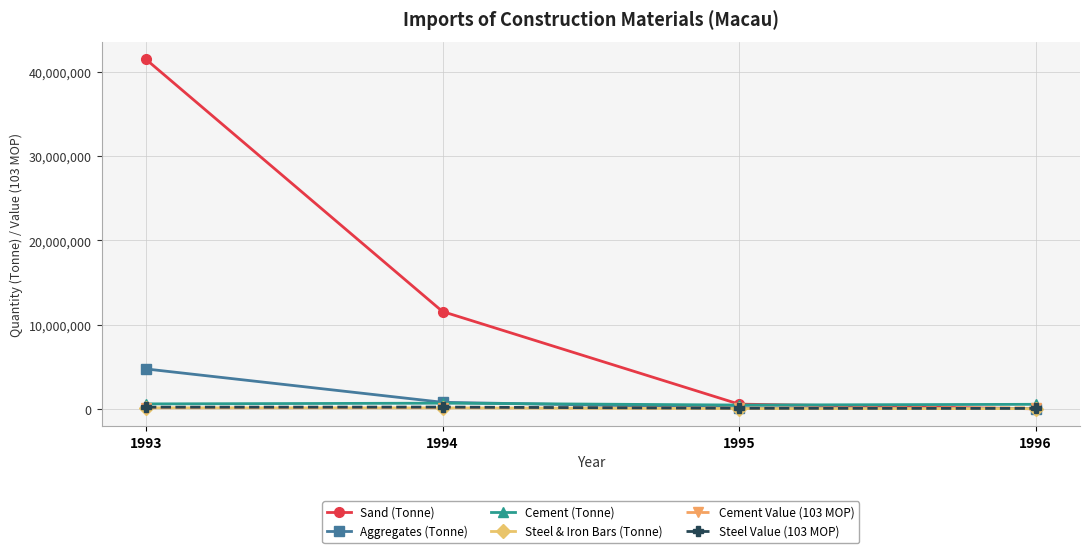

What is the maximum value for Aggregates (Tonne)?

4769518